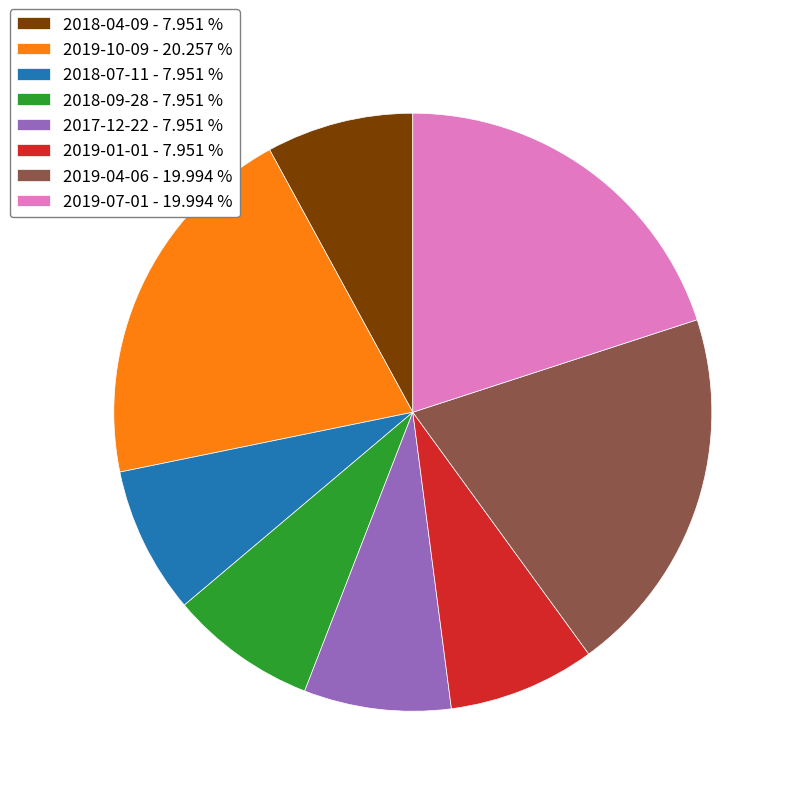

Approximately how many times larger is the value at 2018-04-09 compared to 2019-07-01?

0.4